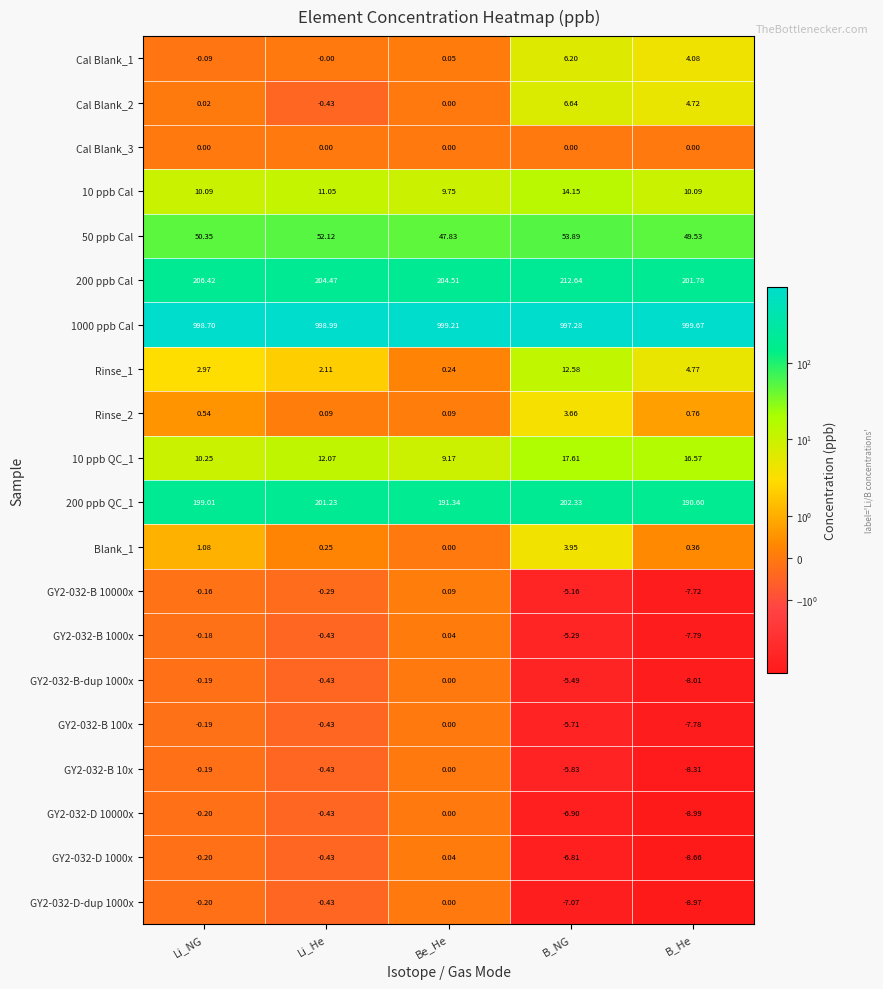

Which series has the largest total across all categories?

1000 ppb Cal